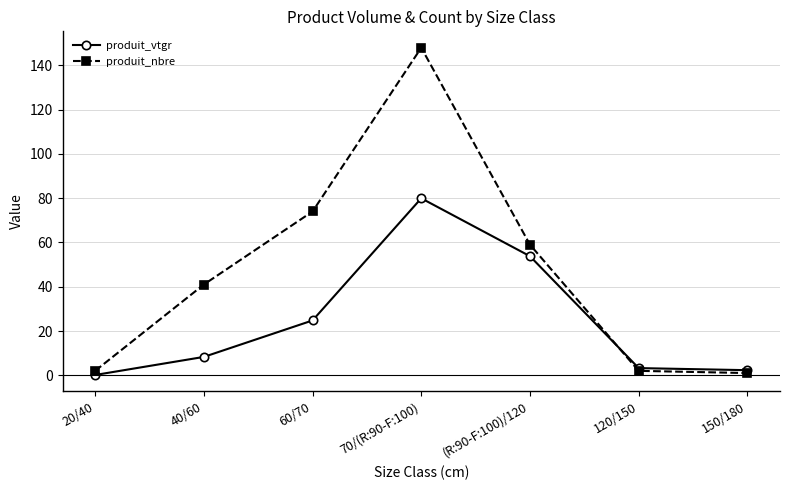

Reading left to right, list all the values displayed in this chart.

produit_vtgr: 0.1	8.3	24.8	80.0	53.8	3.2	2.3
produit_nbre: 2.0	41.0	74.0	148.0	59.0	2.0	1.0